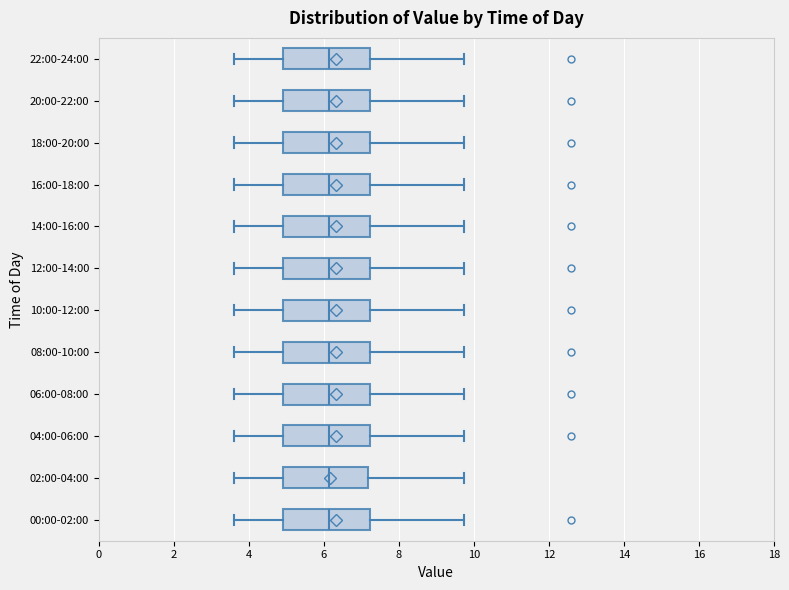

Reading bottom to top, transcribe this box plot: for each box, give where its median line is, the range the box spans, and where its two whiskers end, as read against the x-axis. The values are not printed on the chart, so give them approximately, as read against the axis.

00:00-02:00: median 6.2, box 5.0 to 7.2, whiskers 3.6 to 9.8
02:00-04:00: median 6.2, box 5.0 to 7.2, whiskers 3.6 to 9.8
04:00-06:00: median 6.2, box 5.0 to 7.2, whiskers 3.6 to 9.8
06:00-08:00: median 6.2, box 5.0 to 7.2, whiskers 3.6 to 9.8
08:00-10:00: median 6.2, box 5.0 to 7.2, whiskers 3.6 to 9.8
10:00-12:00: median 6.2, box 5.0 to 7.2, whiskers 3.6 to 9.8
12:00-14:00: median 6.2, box 5.0 to 7.2, whiskers 3.6 to 9.8
14:00-16:00: median 6.2, box 5.0 to 7.2, whiskers 3.6 to 9.8
16:00-18:00: median 6.2, box 5.0 to 7.2, whiskers 3.6 to 9.8
18:00-20:00: median 6.2, box 5.0 to 7.2, whiskers 3.6 to 9.8
20:00-22:00: median 6.2, box 5.0 to 7.2, whiskers 3.6 to 9.8
22:00-24:00: median 6.2, box 5.0 to 7.2, whiskers 3.6 to 9.8